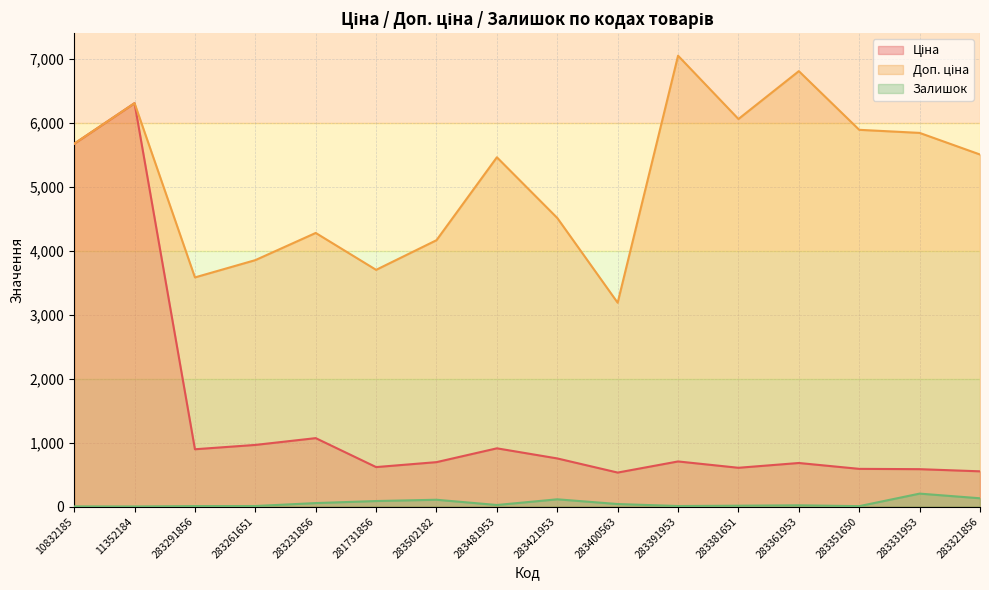

How many values in the Доп. ціна series are below 5505?

8